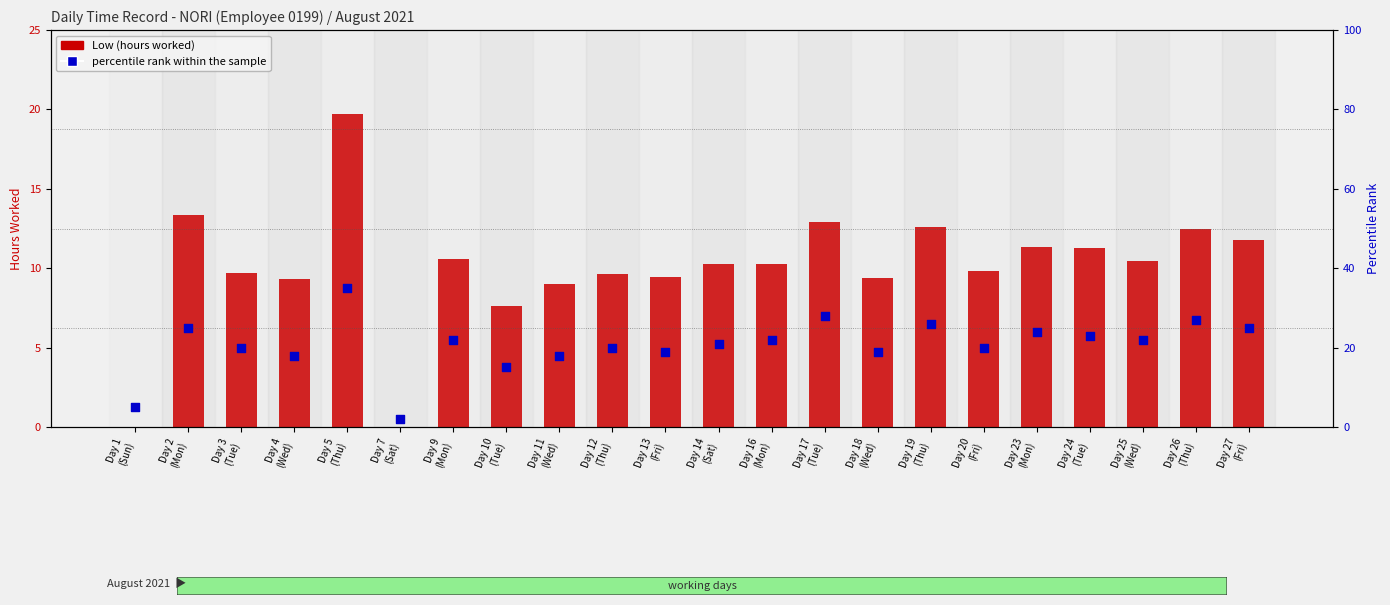

At which category is the sum across all series the highest?

Day 5
(Thu)